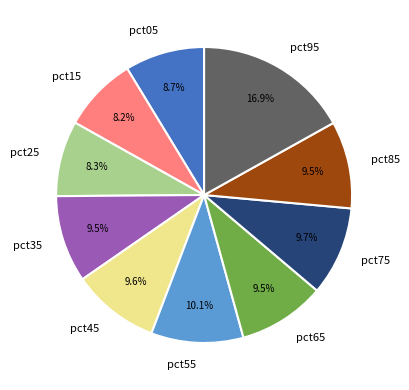

Is there a majority slice in this chart?

No